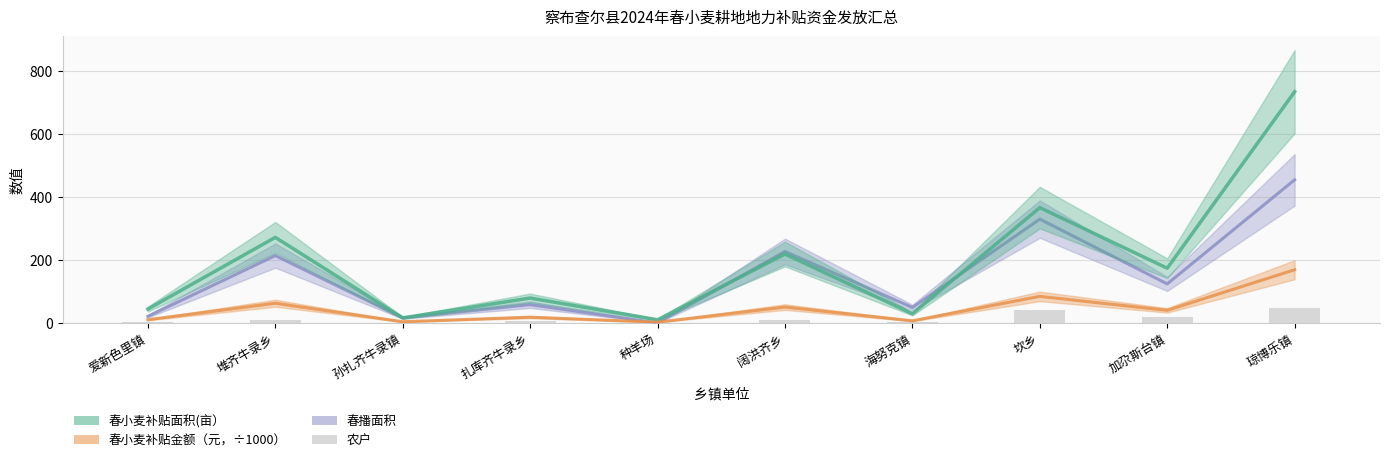

Are the bars horizontal?

No